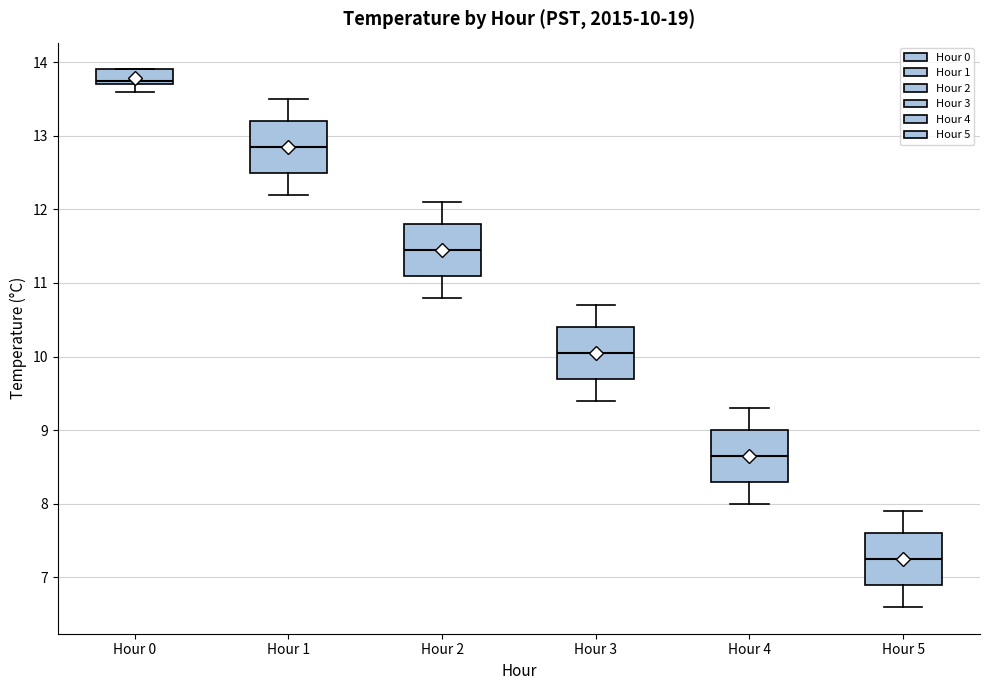

Which box's median line is the highest?

Hour 0